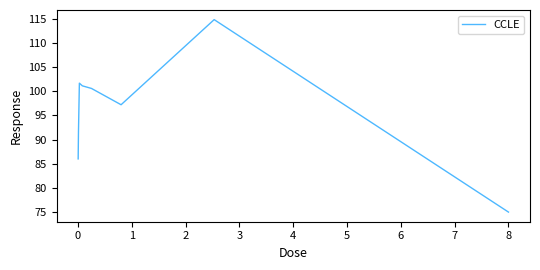

What is the average value?

96.0